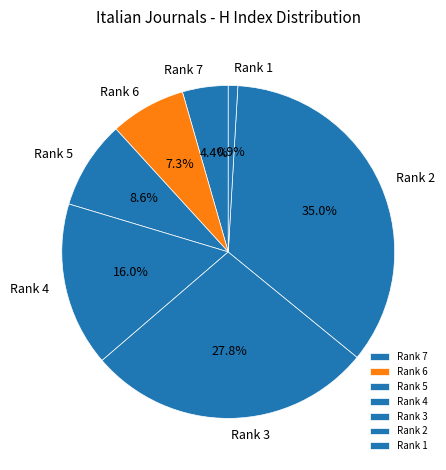

Is it true that Rank 3 is 28% of the pie?

True